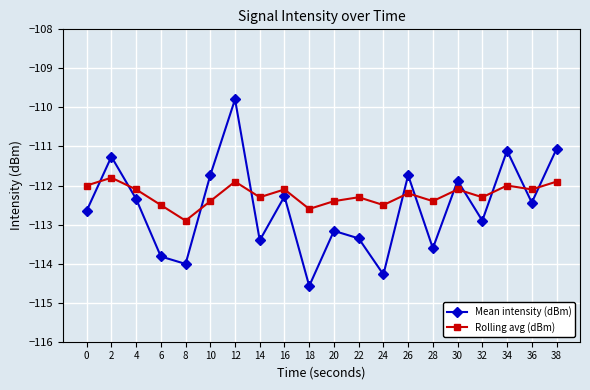

Reading right to left, transcribe all the data shown in this chart.

Mean intensity (dBm): 38=-111.1	36=-112.4	34=-111.1	32=-112.9	30=-111.9	28=-113.6	26=-111.7	24=-114.3	22=-113.4	20=-113.2	18=-114.6	16=-112.3	14=-113.4	12=-109.8	10=-111.7	8=-114.0	6=-113.8	4=-112.3	2=-111.3	0=-112.6
Rolling avg (dBm): 38=-111.9	36=-112.1	34=-112.0	32=-112.3	30=-112.1	28=-112.4	26=-112.2	24=-112.5	22=-112.3	20=-112.4	18=-112.6	16=-112.1	14=-112.3	12=-111.9	10=-112.4	8=-112.9	6=-112.5	4=-112.1	2=-111.8	0=-112.0